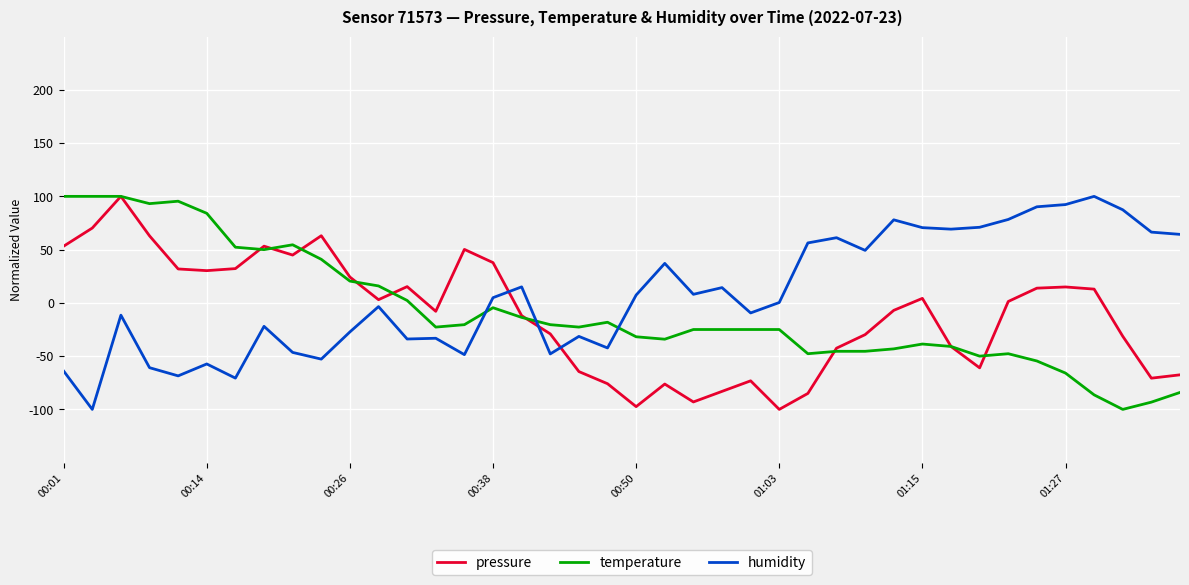

What is the highest value of the temperature series?

100.0